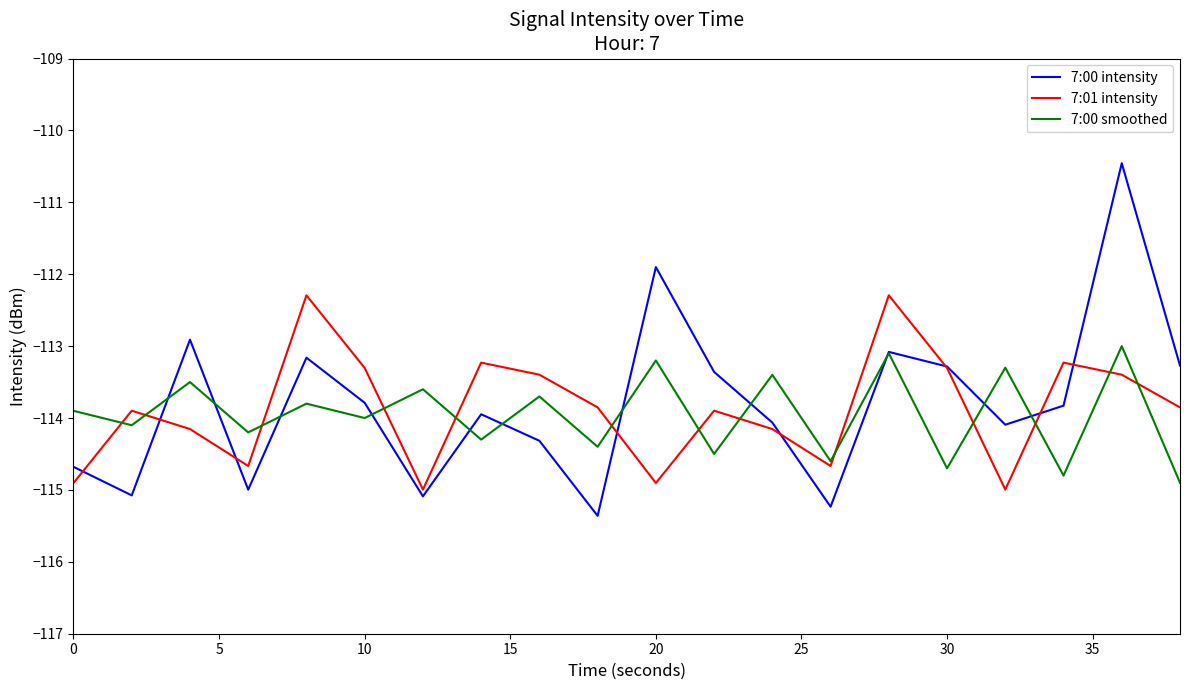

List the series in order of their peak value, highest first.

7:00 intensity, 7:01 intensity, 7:00 smoothed